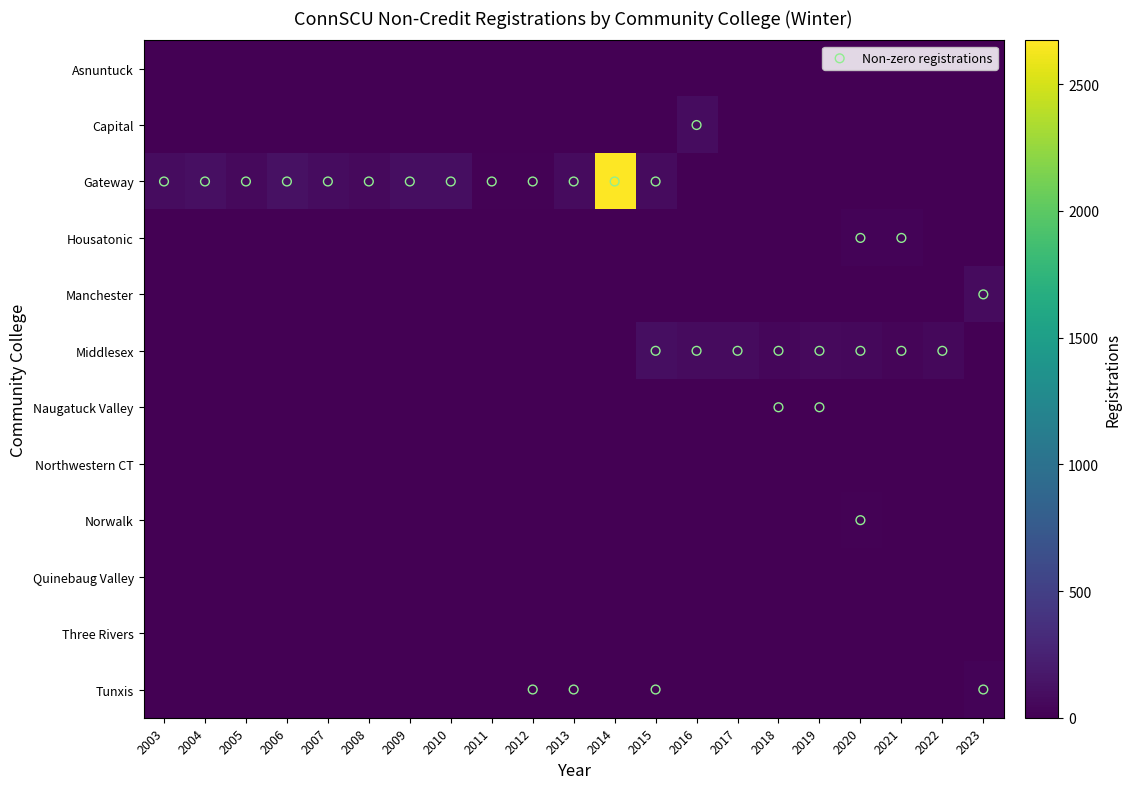

Reading left to right, list all the values displayed in this chart.

Capital: 0	0	0	0	0	0	0	0	0	0	0	0	0	90	0	0	0	0	0	0	0
Gateway: 87	111	68	119	91	68	101	94	12	13	77	2673	76	0	0	0	0	0	0	0	0
Housatonic: 0	0	0	0	0	0	0	0	0	0	0	0	0	0	0	0	0	24	25	0	0
Manchester: 0	0	0	0	0	0	0	0	0	0	0	0	0	0	0	0	0	0	0	0	76
Middlesex: 0	0	0	0	0	0	0	0	0	0	0	0	103	74	82	50	66	53	33	57	0
Naugatuck Valley: 0	0	0	0	0	0	0	0	0	0	0	0	0	0	0	1	5	0	0	0	0
Norwalk: 0	0	0	0	0	0	0	0	0	0	0	0	0	0	0	0	0	16	0	0	0
Tunxis: 0	0	0	0	0	0	0	0	0	6	3	0	3	0	0	0	0	0	0	0	27